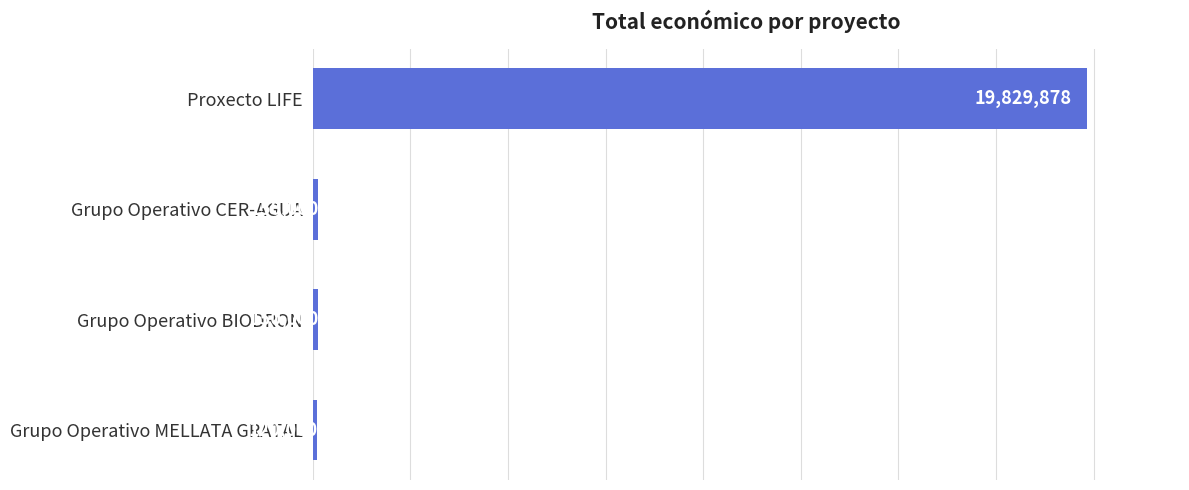

Reading top to bottom, transcribe all the data shown in this chart.

Proxecto LIFE=19829878	Grupo Operativo CER-AGUA=150000	Grupo Operativo BIODRON=150000	Grupo Operativo MELLATA GRATAL=120000